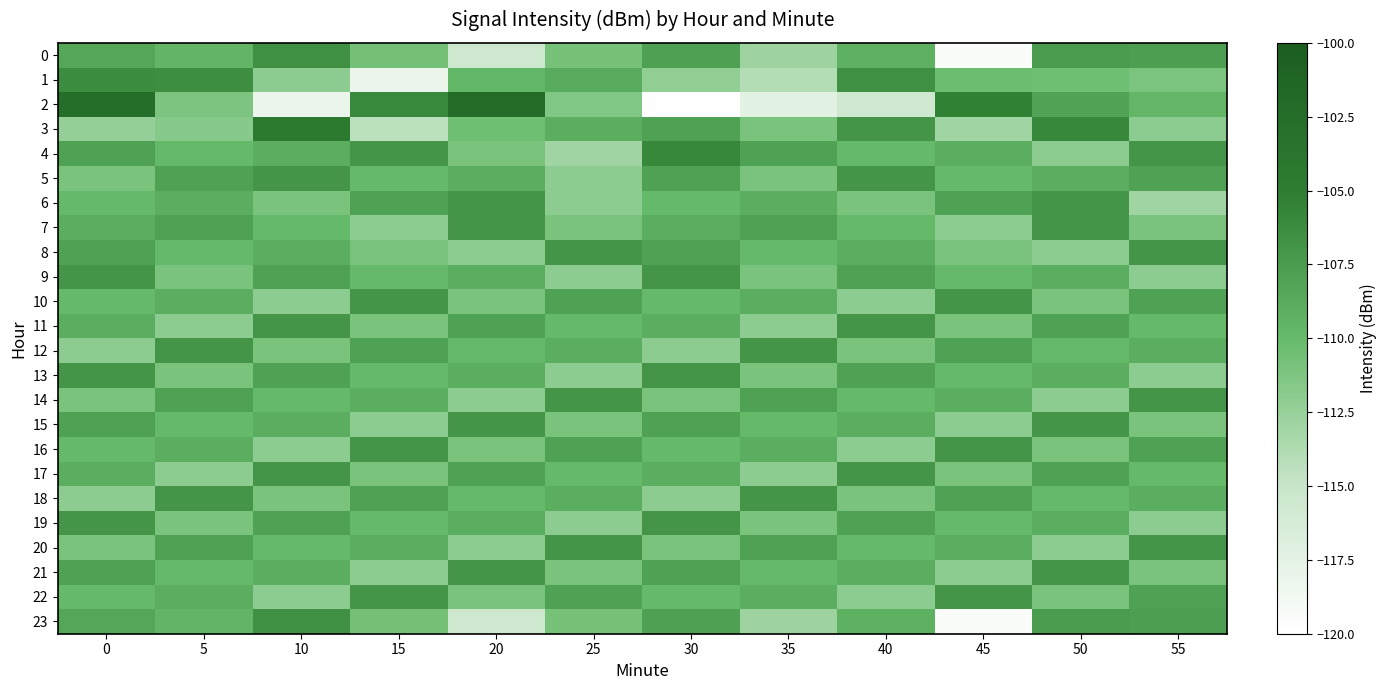

What is the smallest value displayed?

-119.8